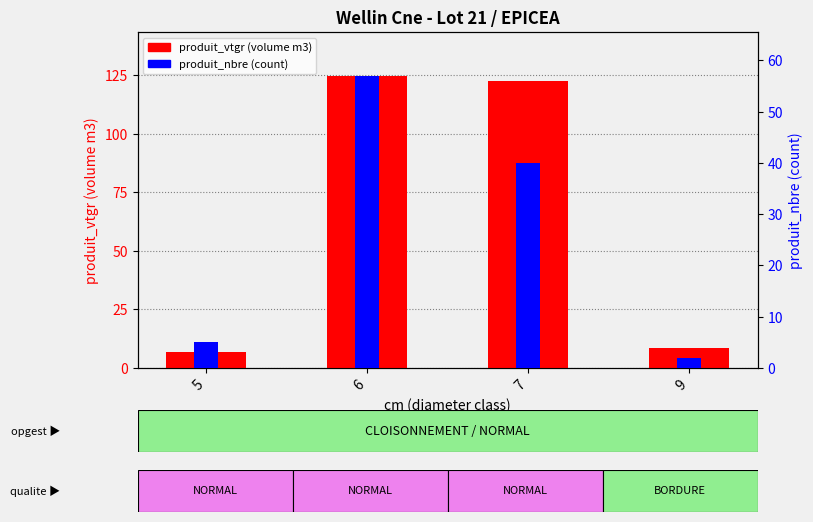

The value of produit_nbre (count) at 7 is 40.0. True or false?

True